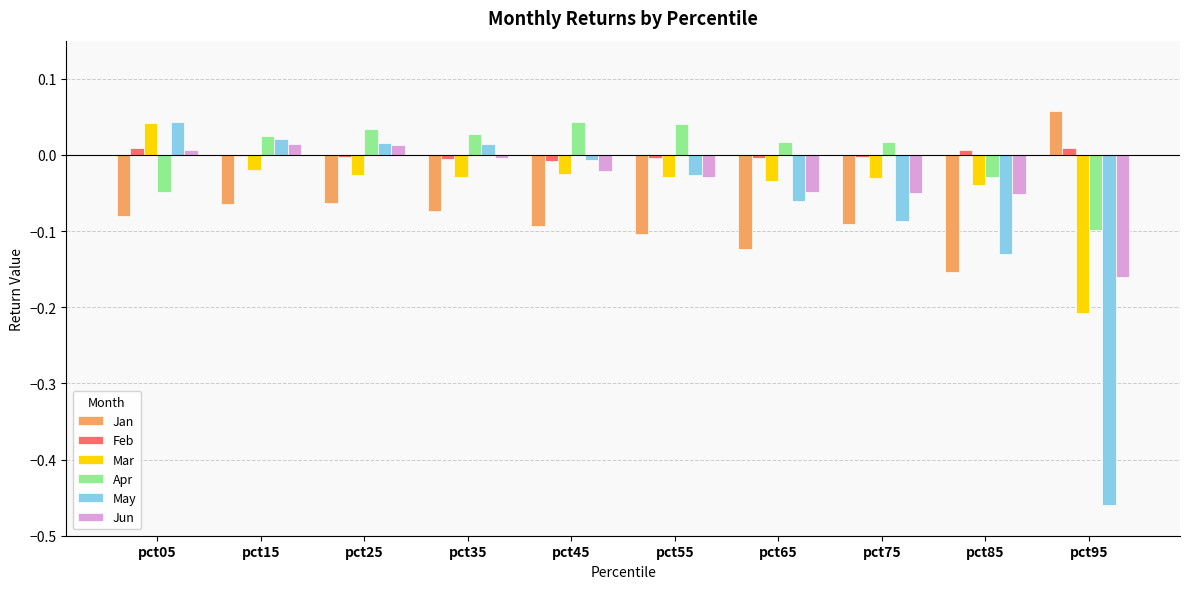

What is the sum of all May values?

-0.7